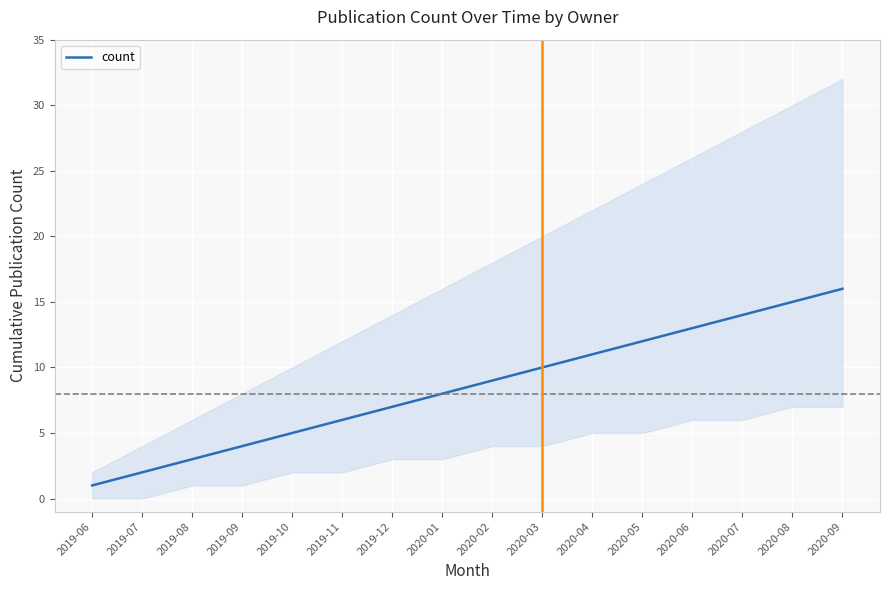

What position from the right is 2020-09?

1